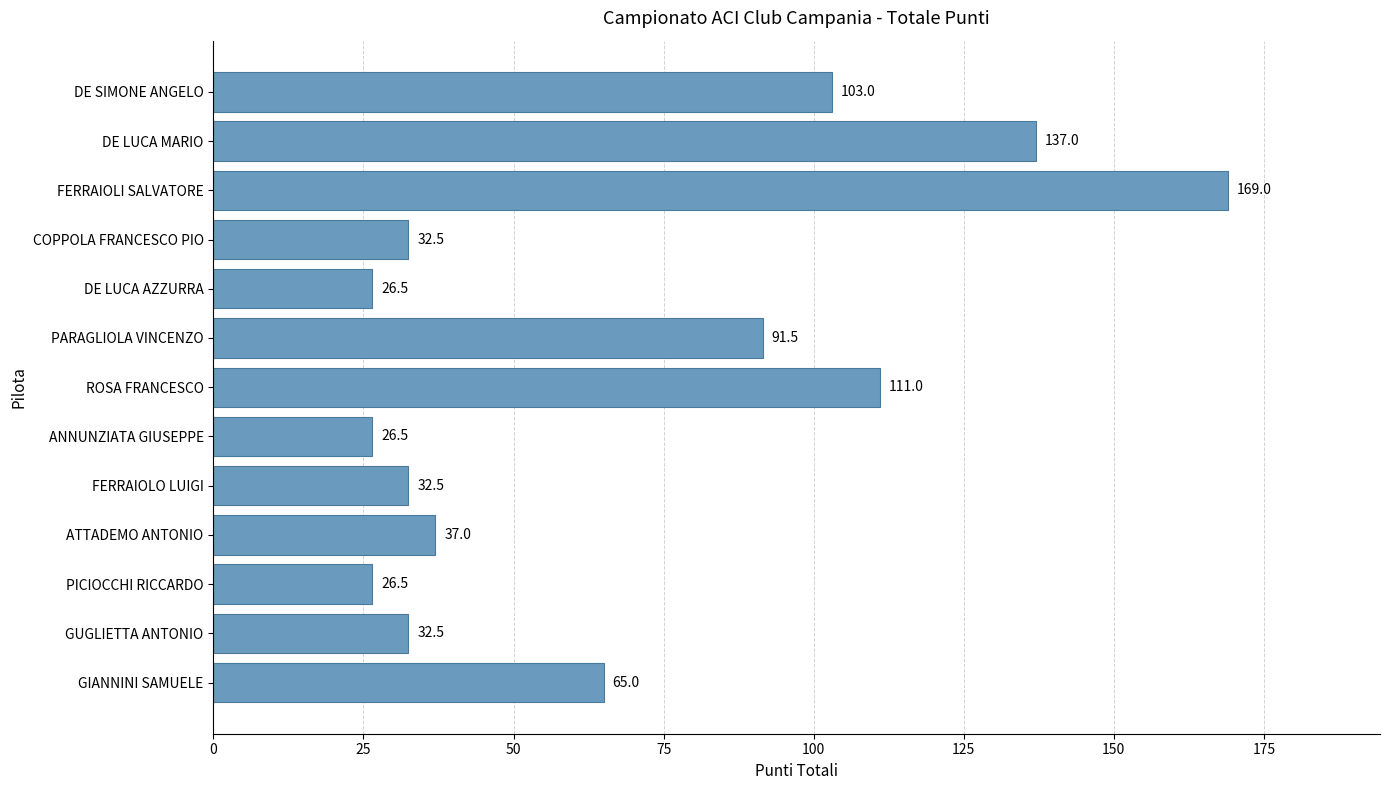

At which label is the value closest to 97?

PARAGLIOLA VINCENZO